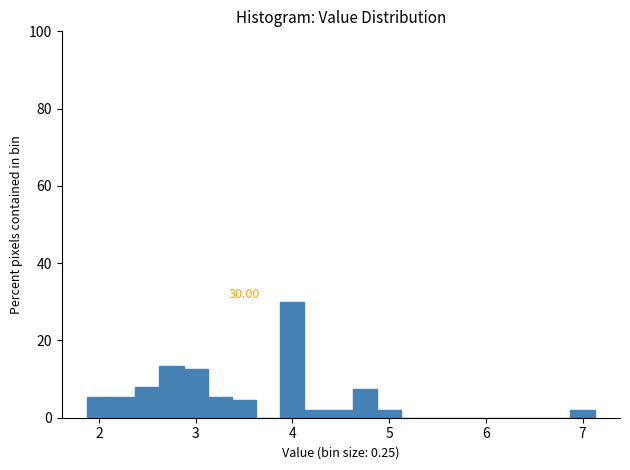

Around what value on the x-axis is the tallest bar? Give the approximate position of its centre, as read against the axis.

4.0